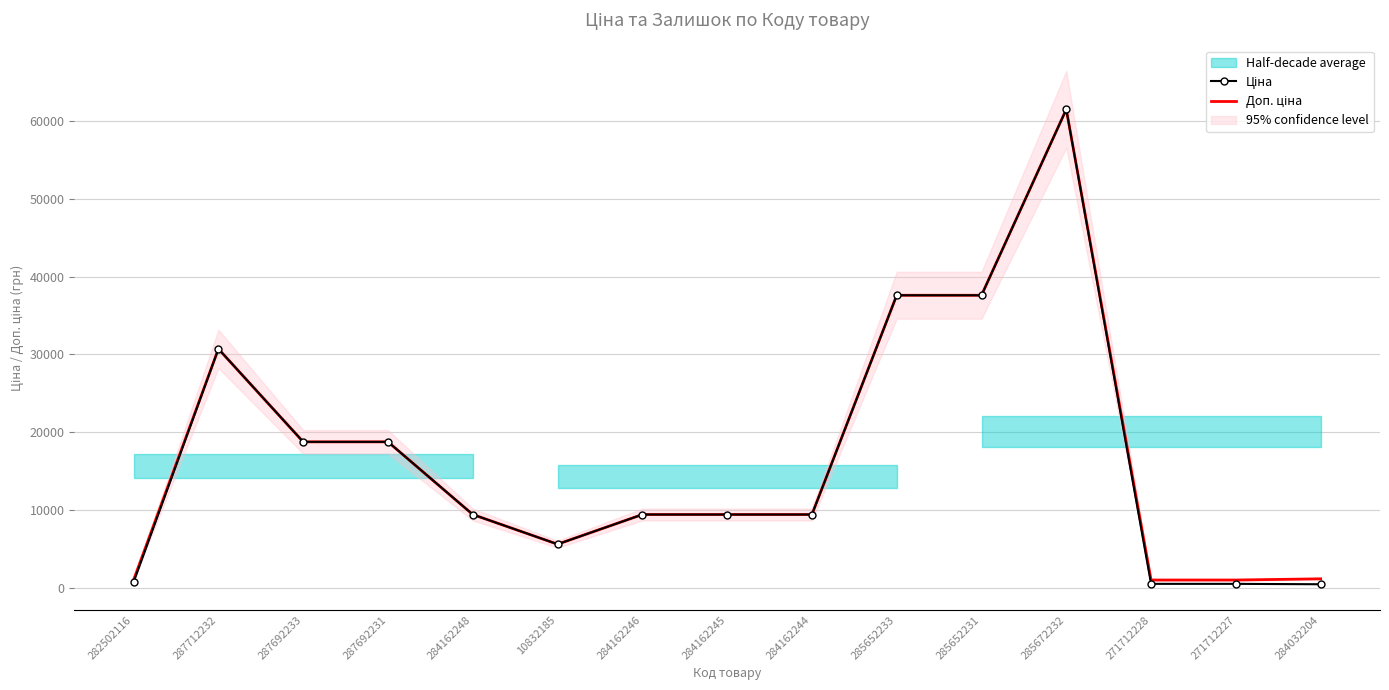

Which series has the widest spread of values?

Ціна